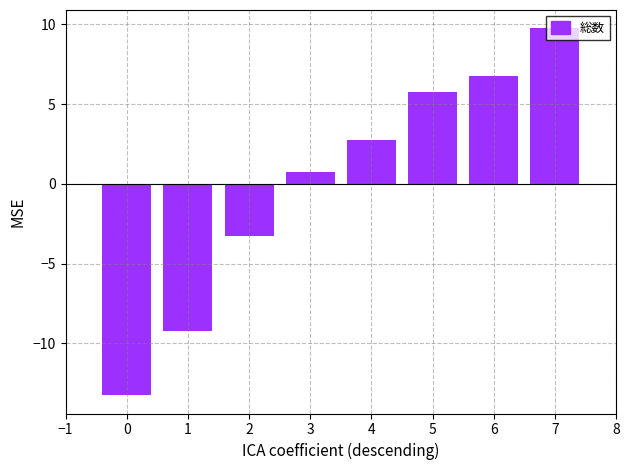

What is the difference between the second highest and minimum values?

20.0